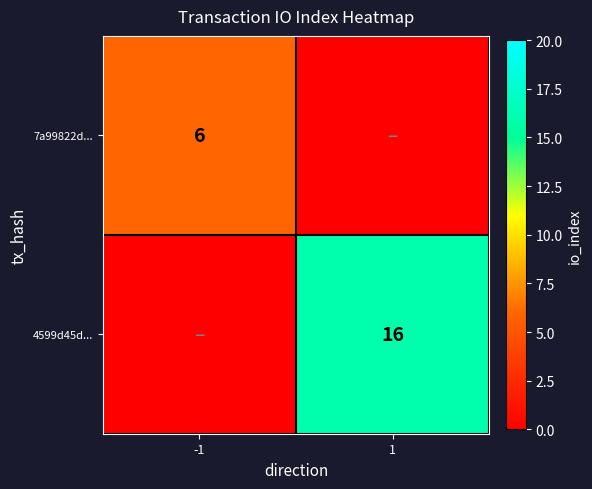

Between 1 and -1, which is larger?

-1